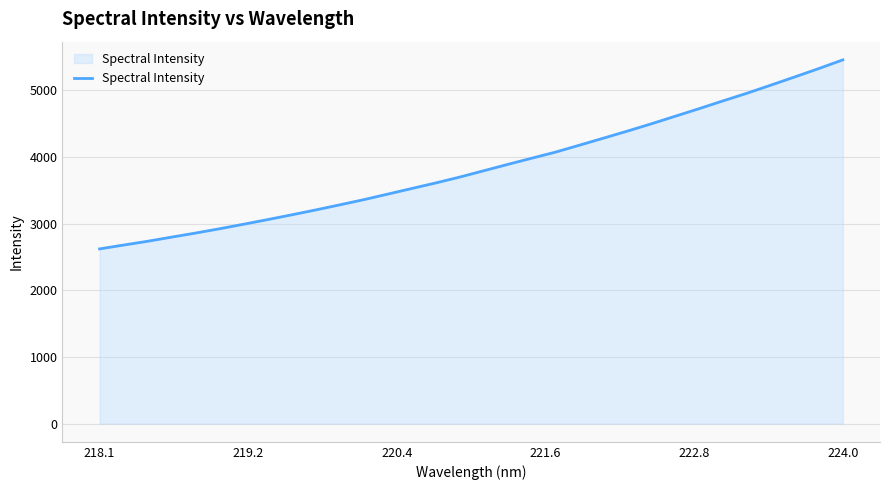

What is the smallest value displayed?

2622.1